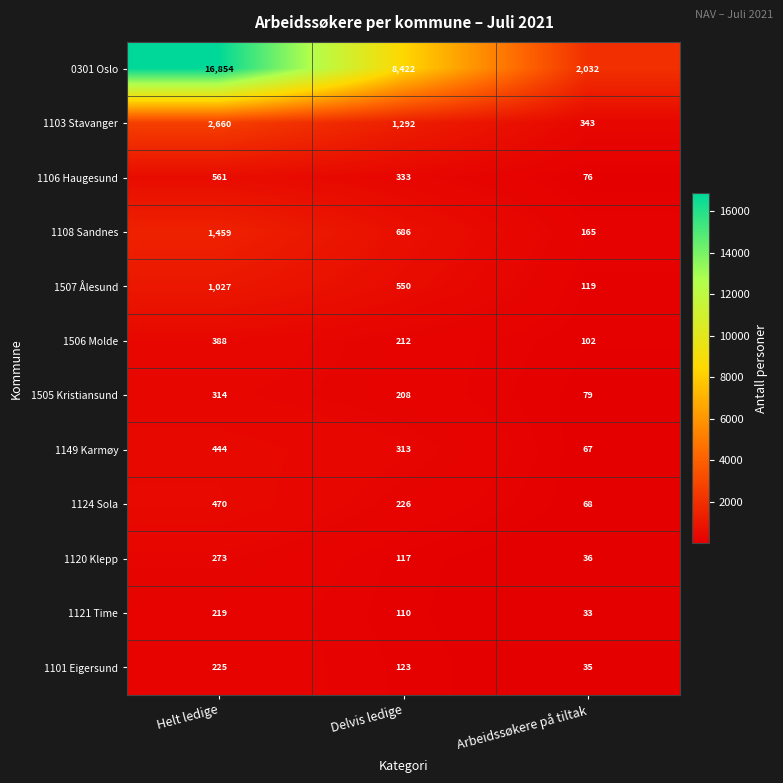

List the series in order of their peak value, lowest first.

1121 Time, 1101 Eigersund, 1120 Klepp, 1505 Kristiansund, 1506 Molde, 1149 Karmøy, 1124 Sola, 1106 Haugesund, 1507 Ålesund, 1108 Sandnes, 1103 Stavanger, 0301 Oslo